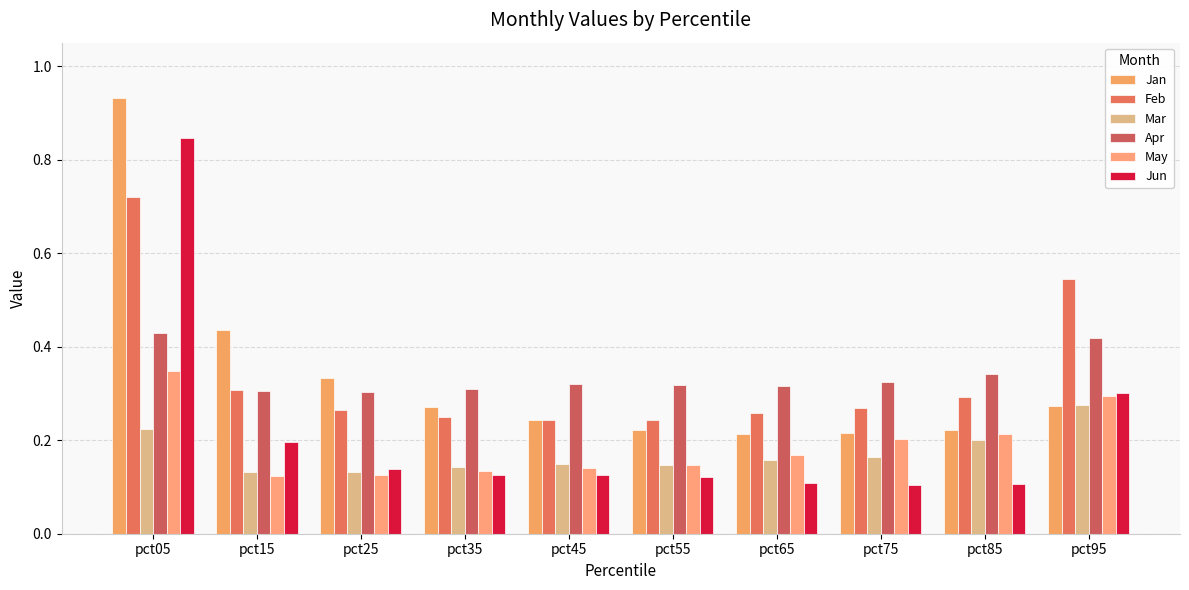

Which label corresponds to the smallest value in the chart?

pct75